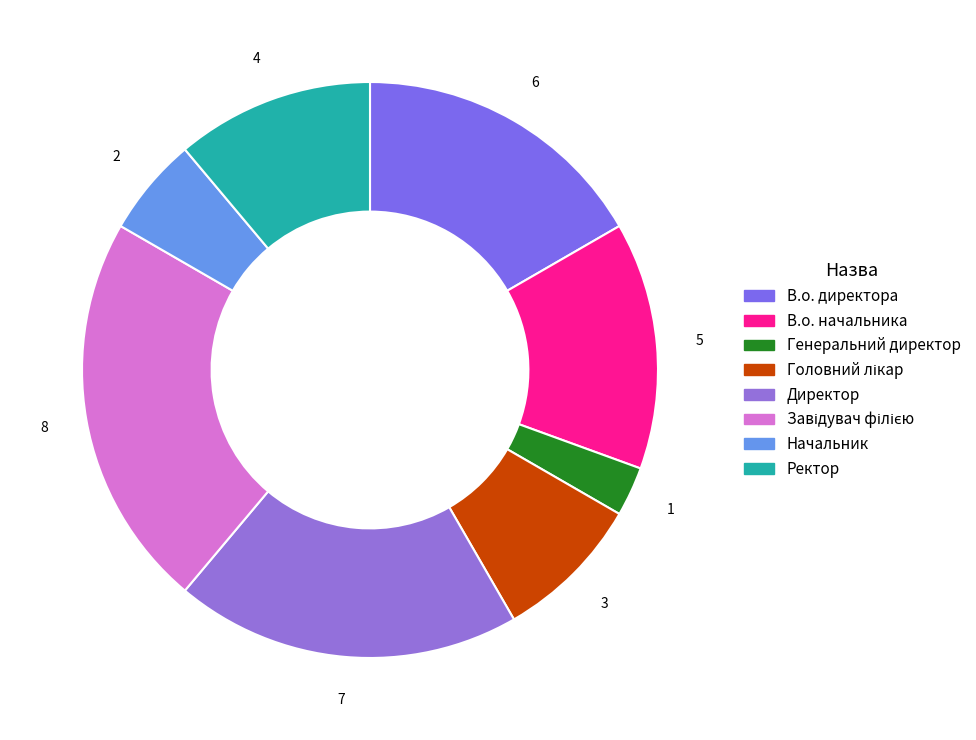

To the nearest percent, what portion does Головний лікар represent?

8%